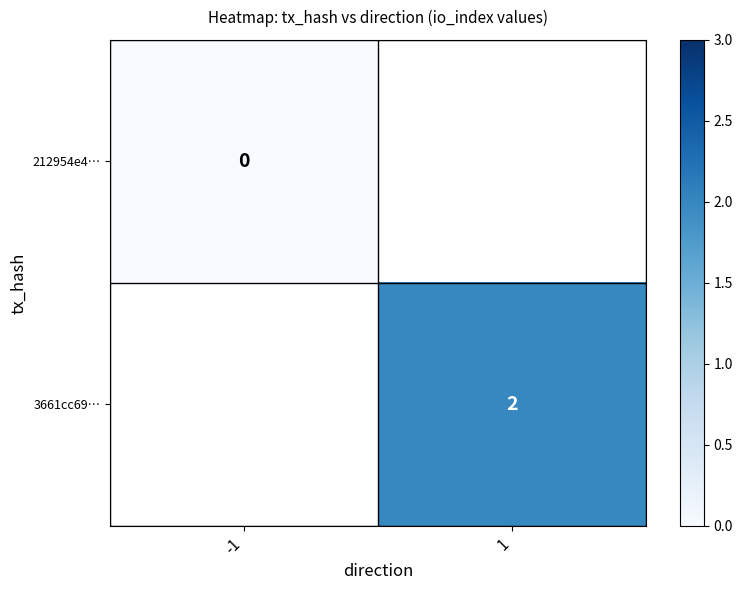

Is it true that 3661cc69… equals 2 at 1?

True